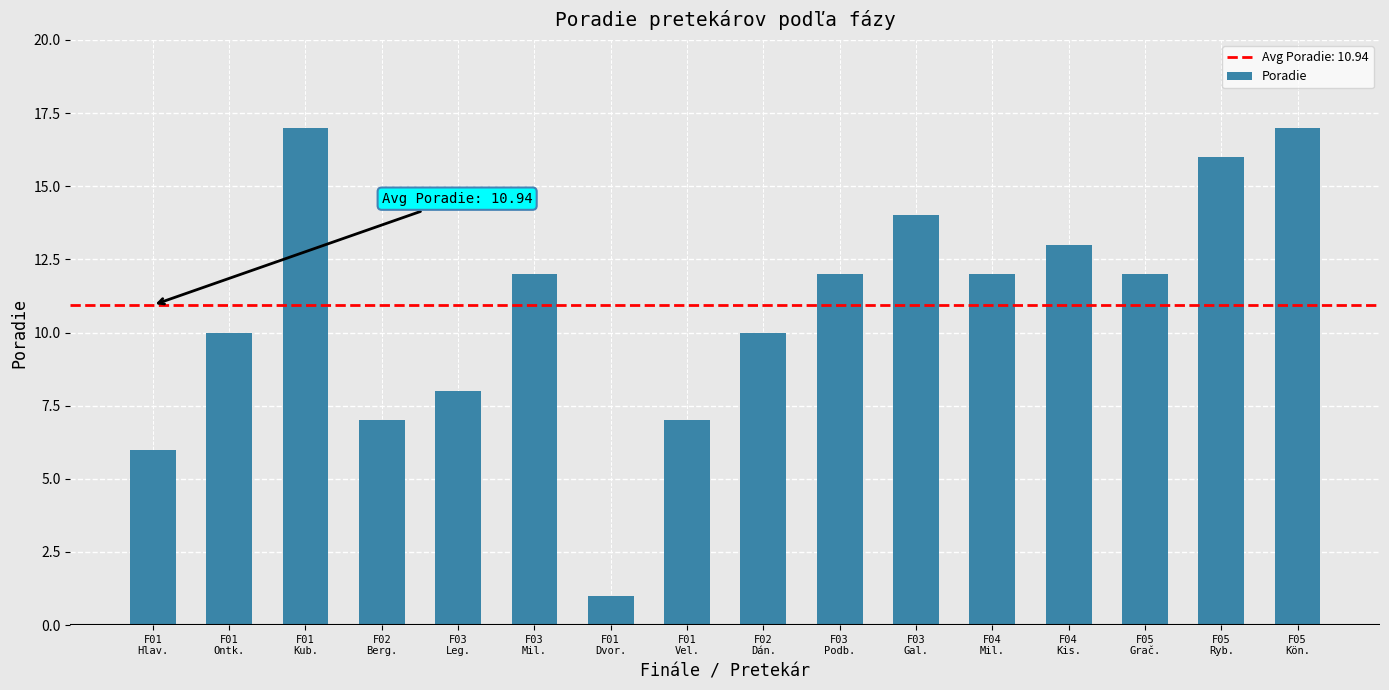

What is the greatest value displayed?

17